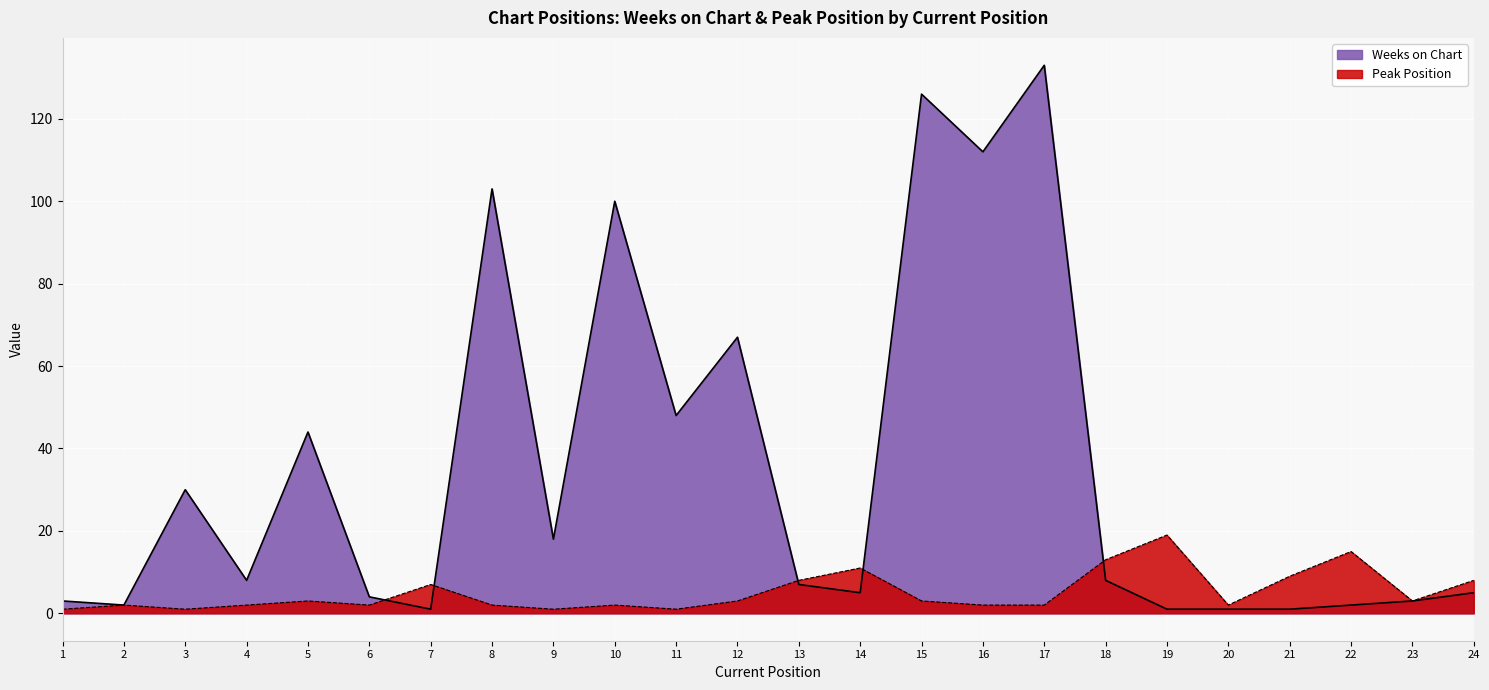

How many interior local valleys does the Peak Position series have?

6